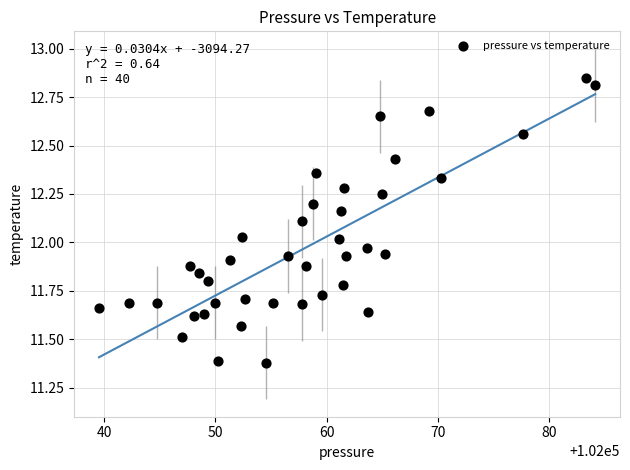

What is the range of Y values (max minus min)?

1.5